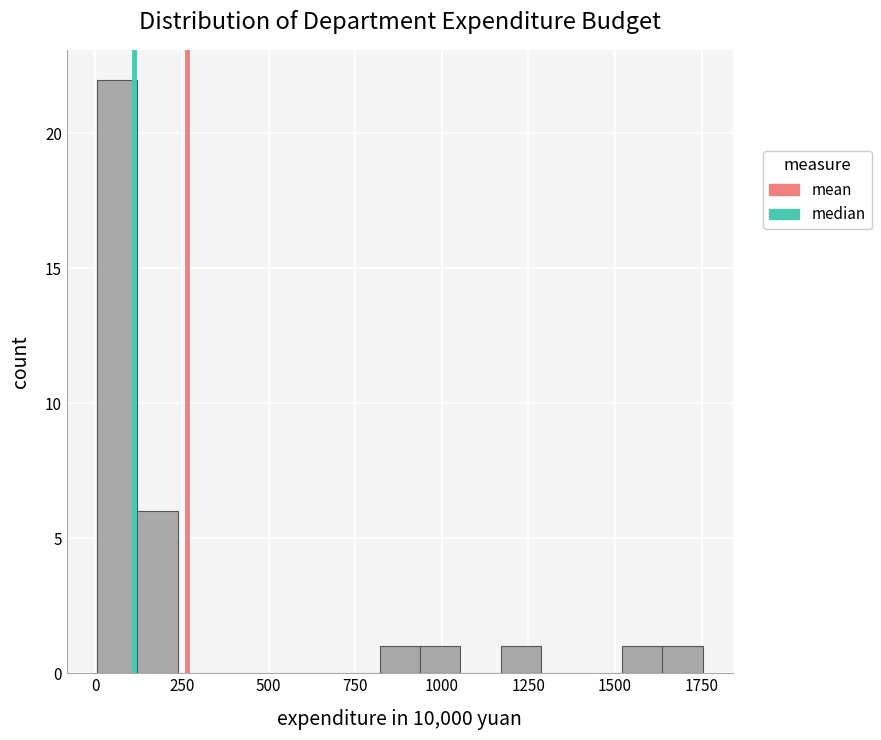

Around what value on the x-axis is the tallest bar? Give the approximate position of its centre, as read against the axis.

50